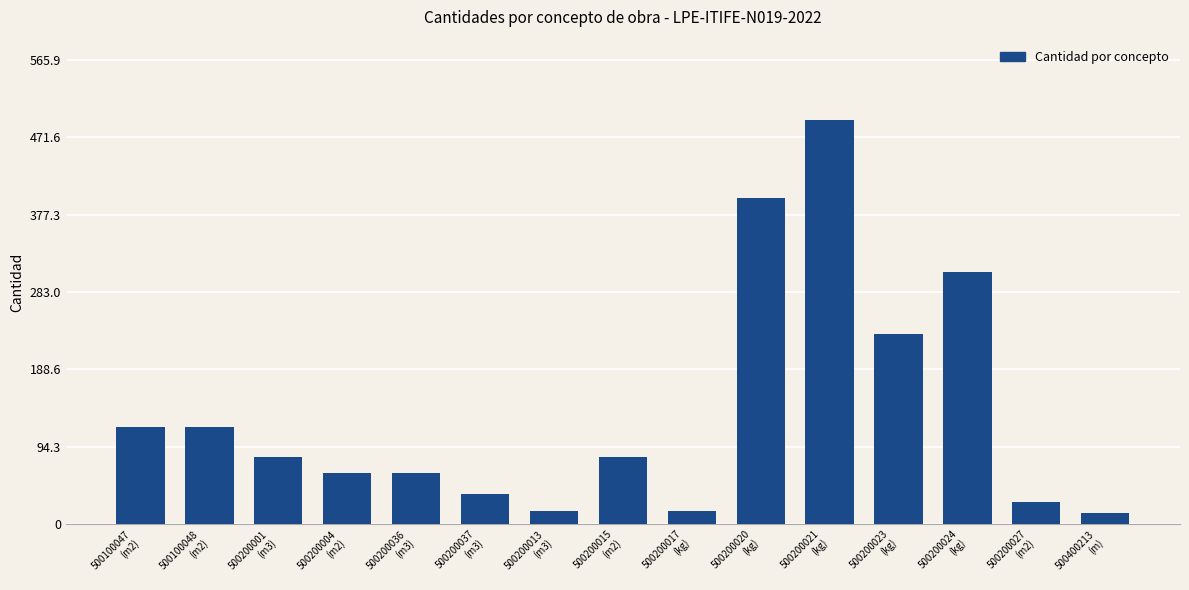

Between 500200017
(kg) and 500200036
(m3), which is larger?

500200036
(m3)